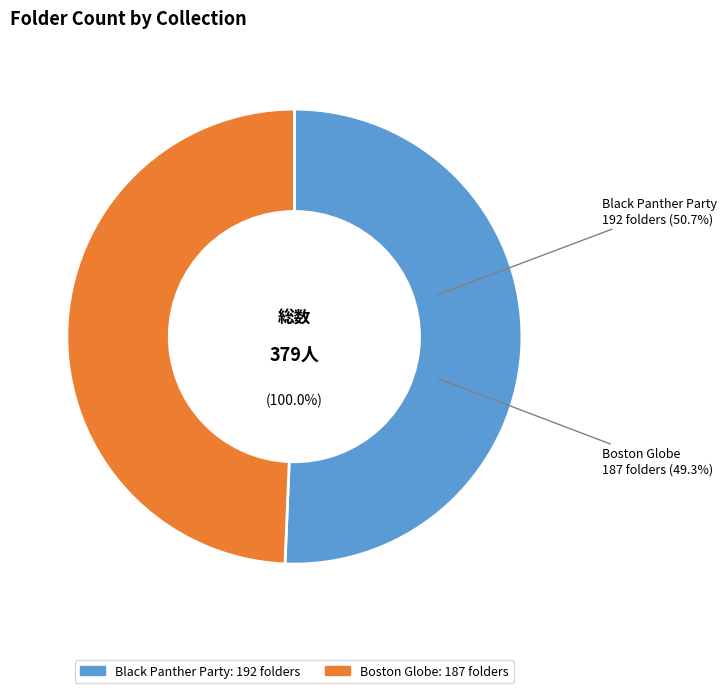

What portion of the pie excludes Black Panther Party?

49.3%